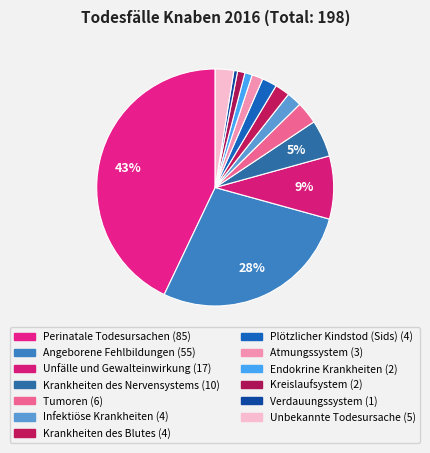

What is the total percentage of Krankheiten des Blutes and Unbekannte Todesursache?

4.5%